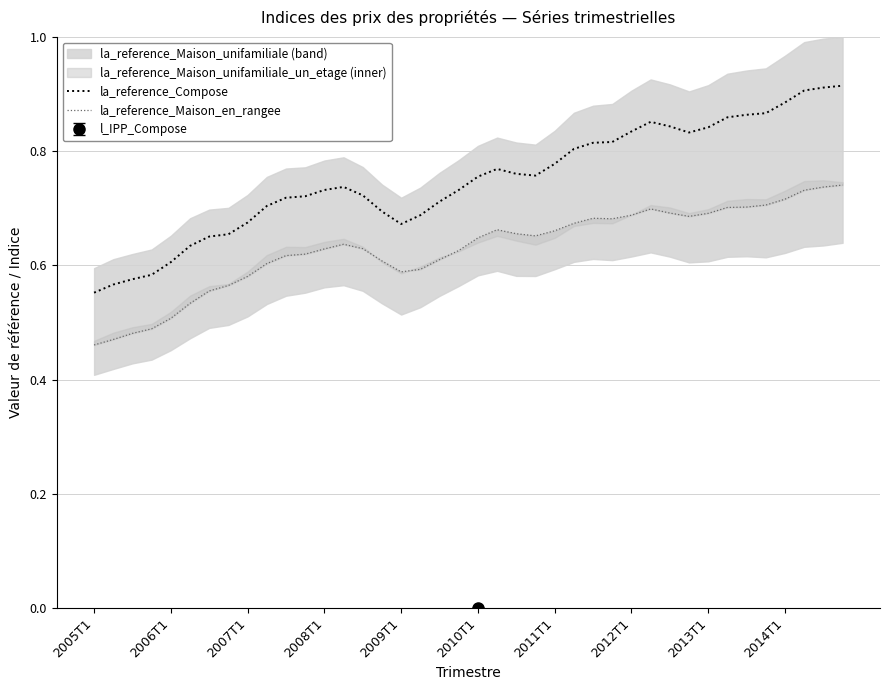

In la_reference_Compose, how many points are higher than both neighbors (excluding endpoints)?

3